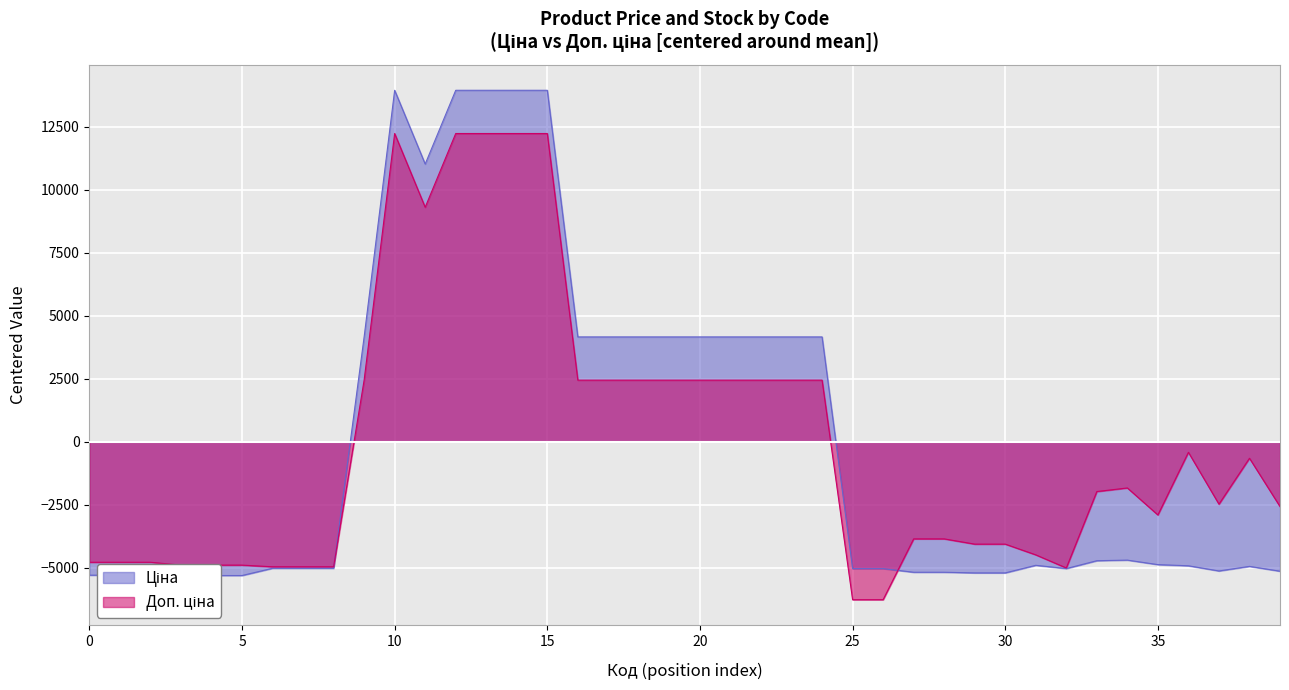

What is the maximum value shown in the chart?

13943.5